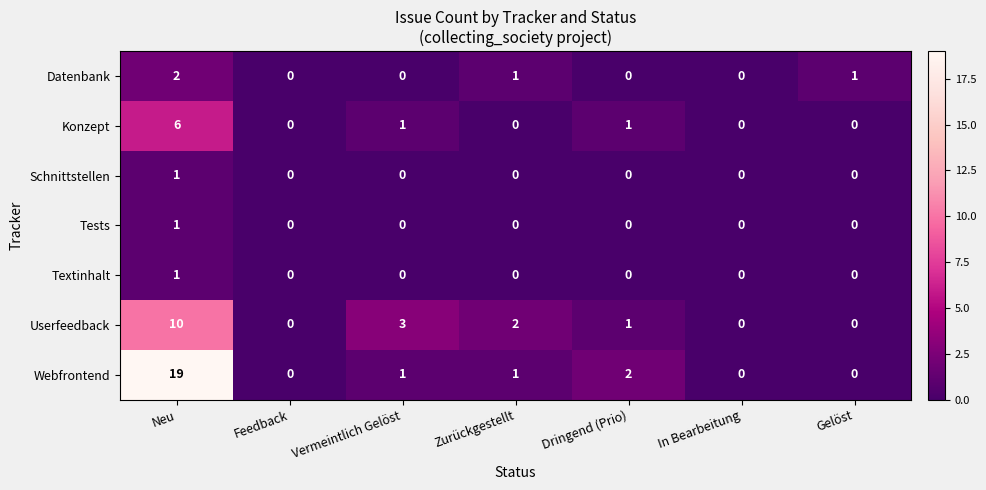

The Datenbank series shows 1 at Gelöst. True or false?

True